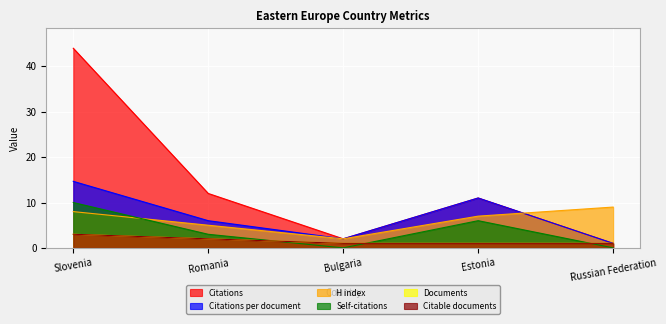

What is the difference between the Self-citations values at Bulgaria and Romania?

3.0